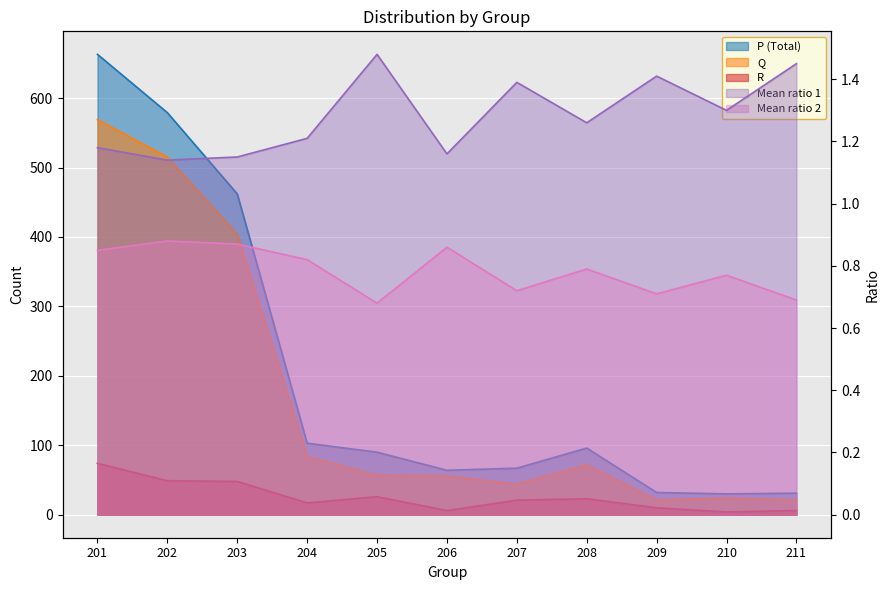

What is the difference between the maximum and minimum values in the Mean ratio 1 series?

0.3